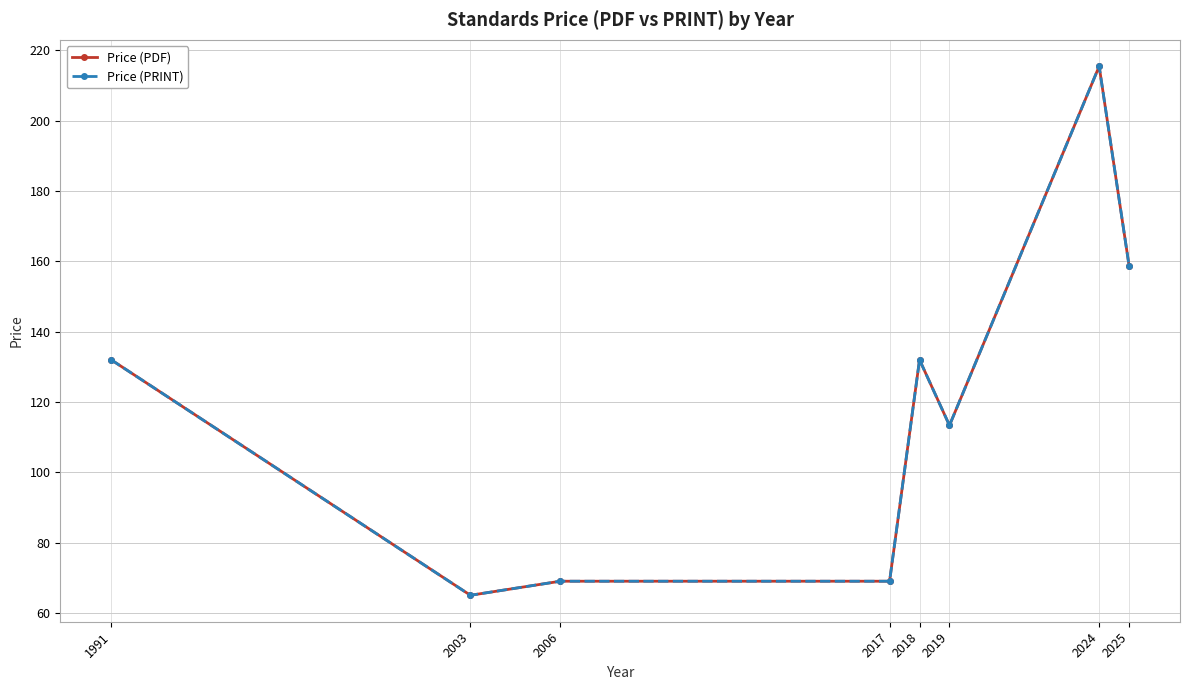

Is this an area chart (filled region under the line)?

No